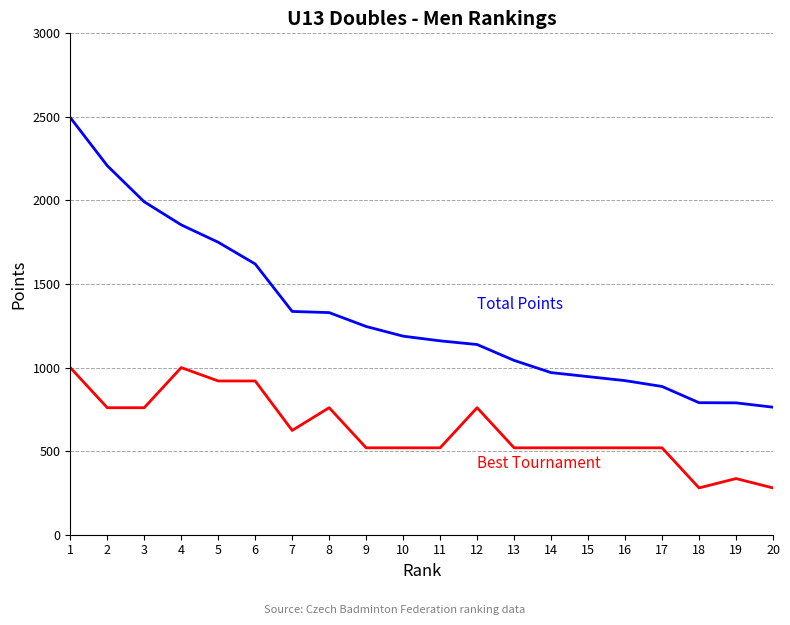

What is the total value across all series at 20?

1043